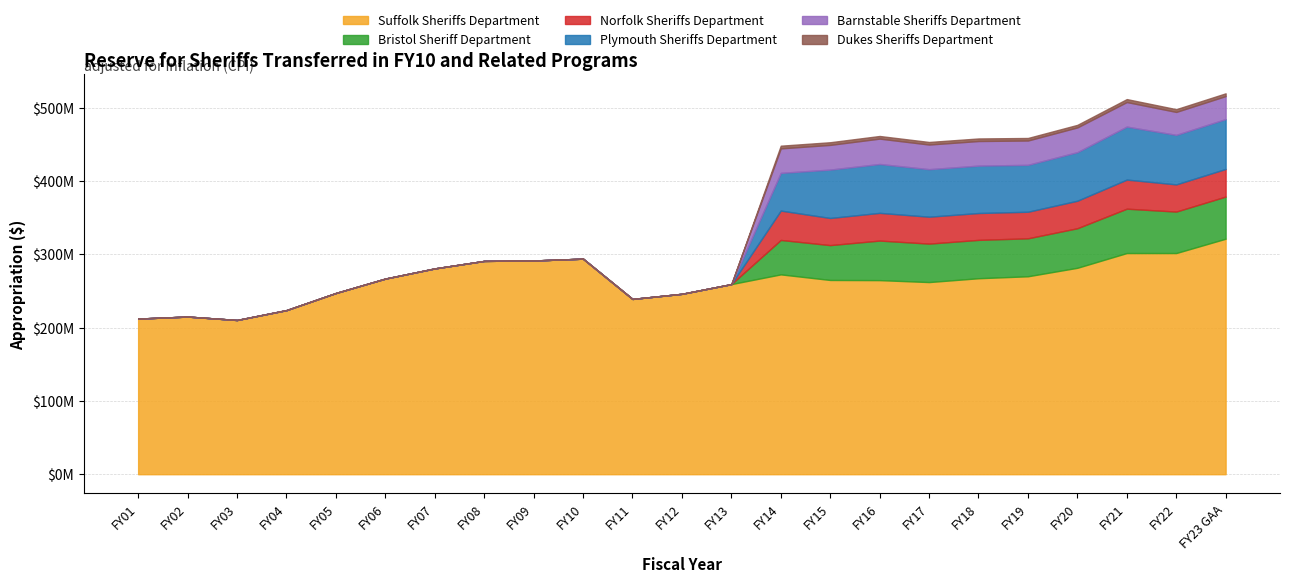

Does the chart have visible grid lines?

Yes